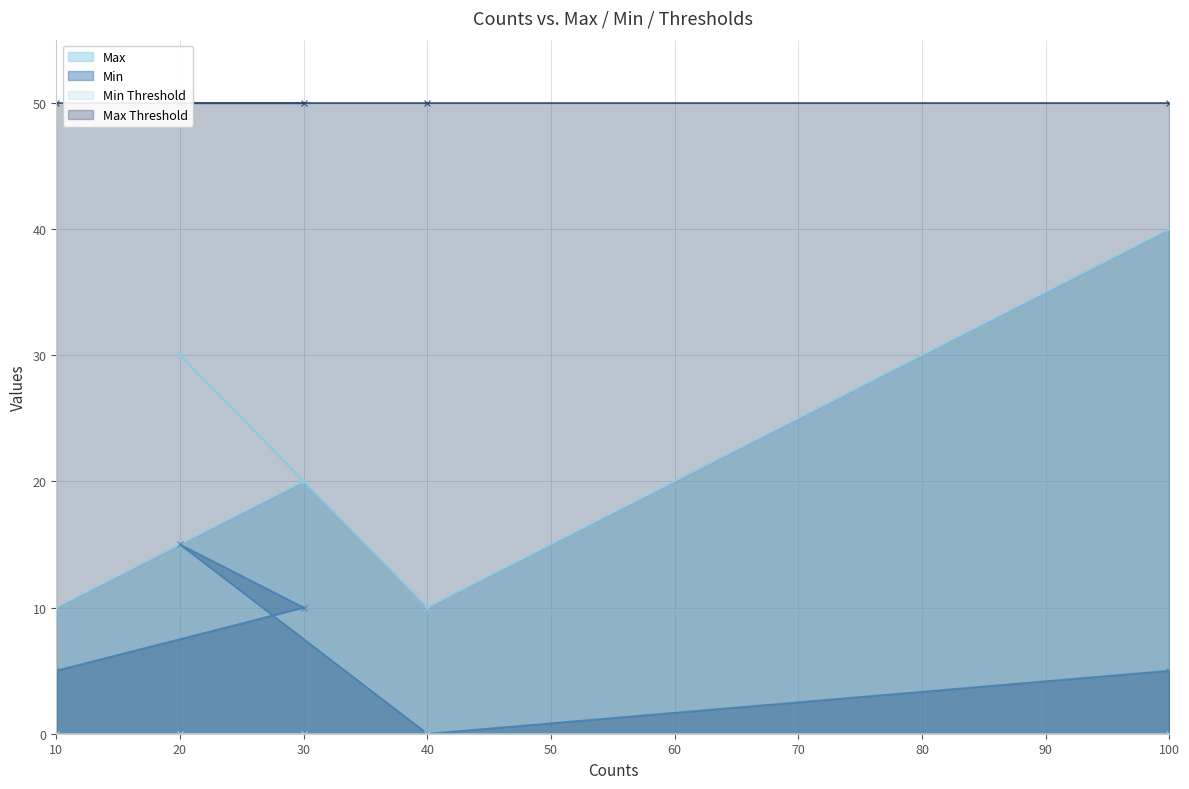

True or false: Max has more than 2 interior local peaks.

False